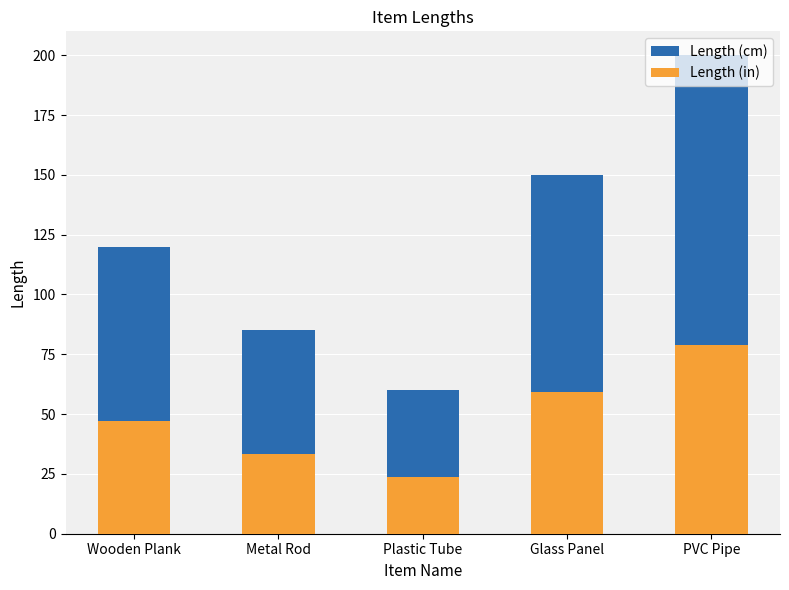

What is the approximate value of Length (in) at Metal Rod?

33.5